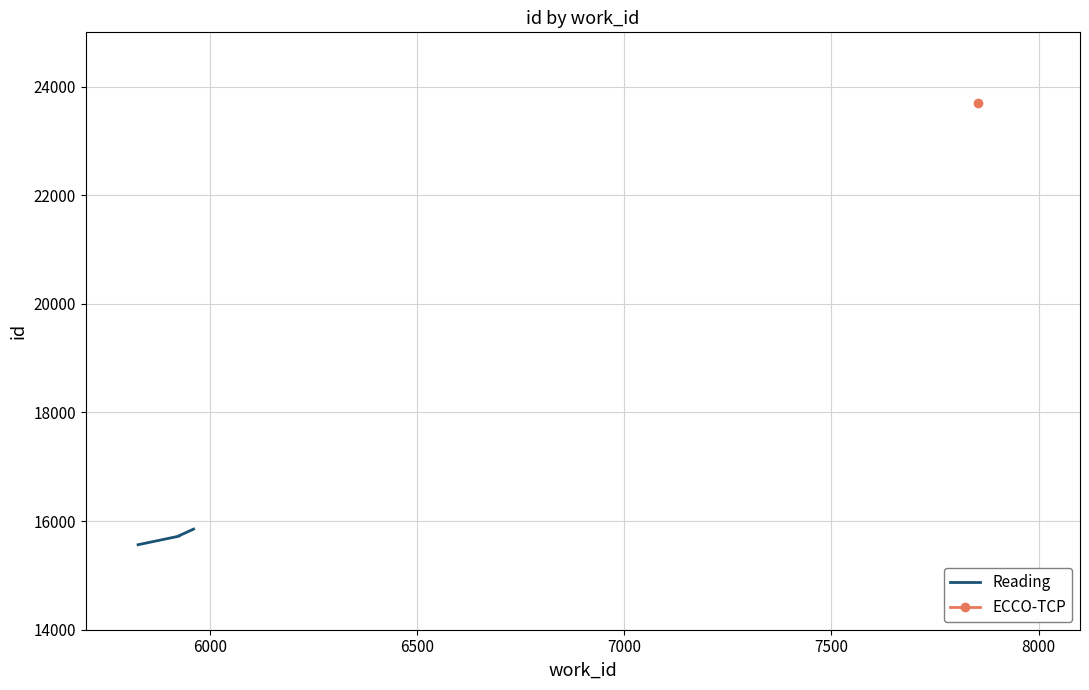

How many lines are shown in the chart?

1